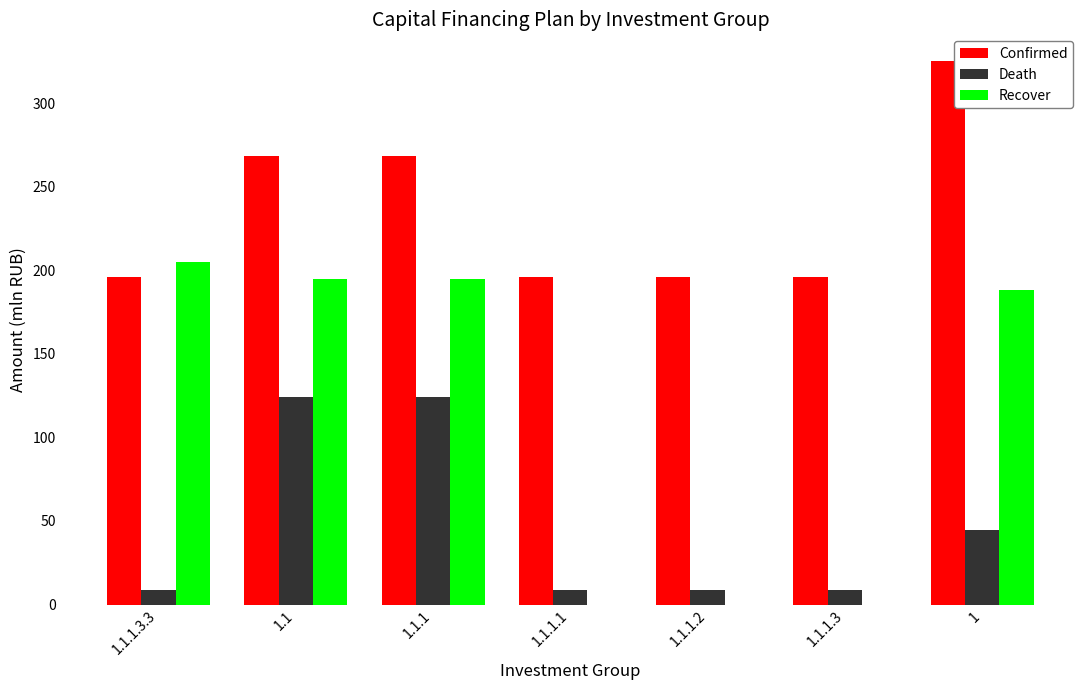

What is the maximum value shown in the chart?

325.1